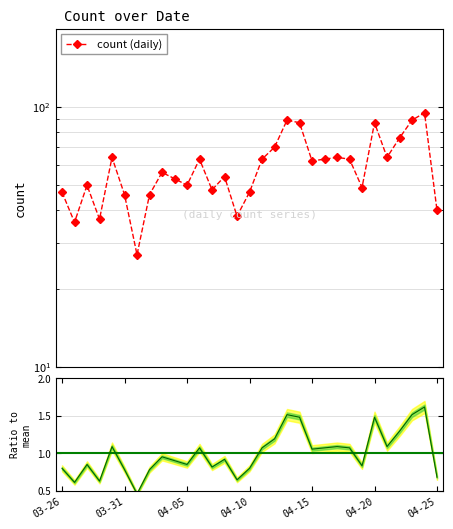

How many lines are shown in the chart?

2